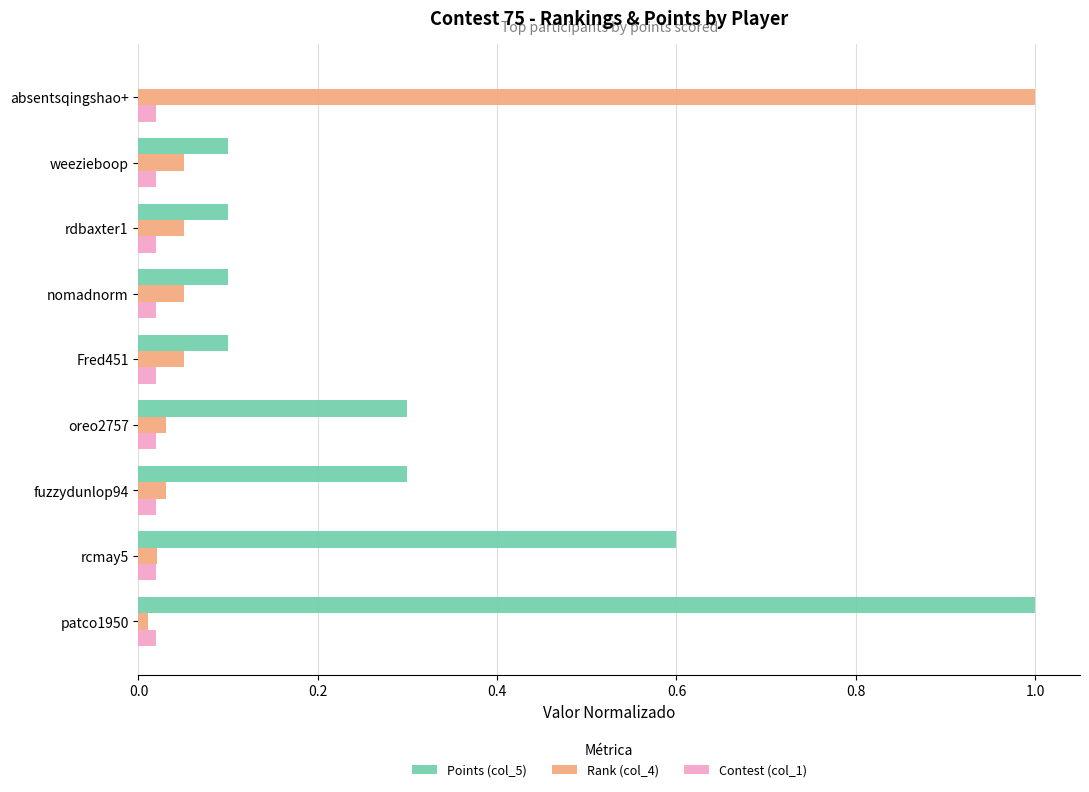

What is the average value of the Points (col_5) series?

0.3